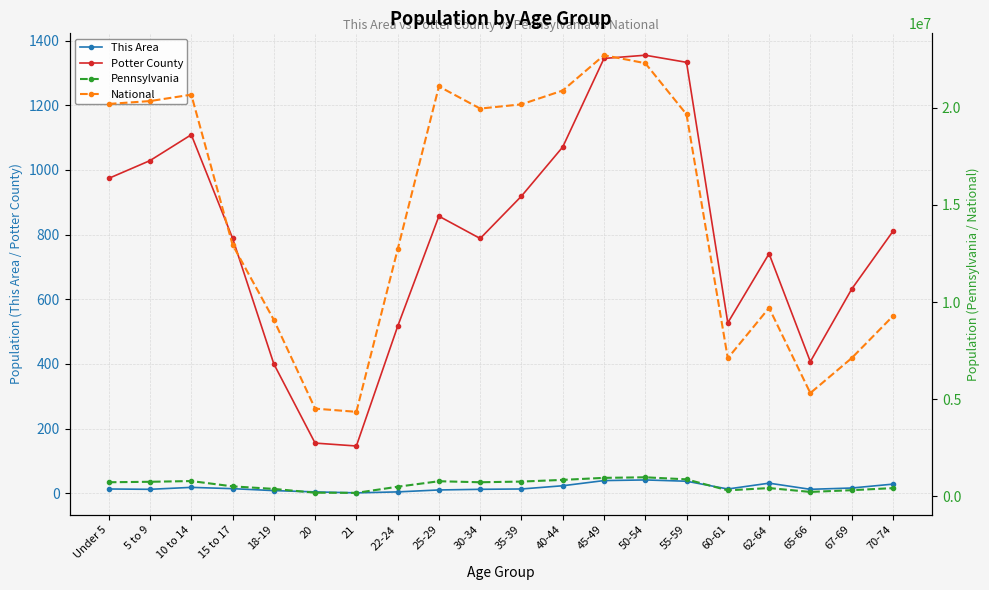

True or false: This Area and National intersect in this chart.

False